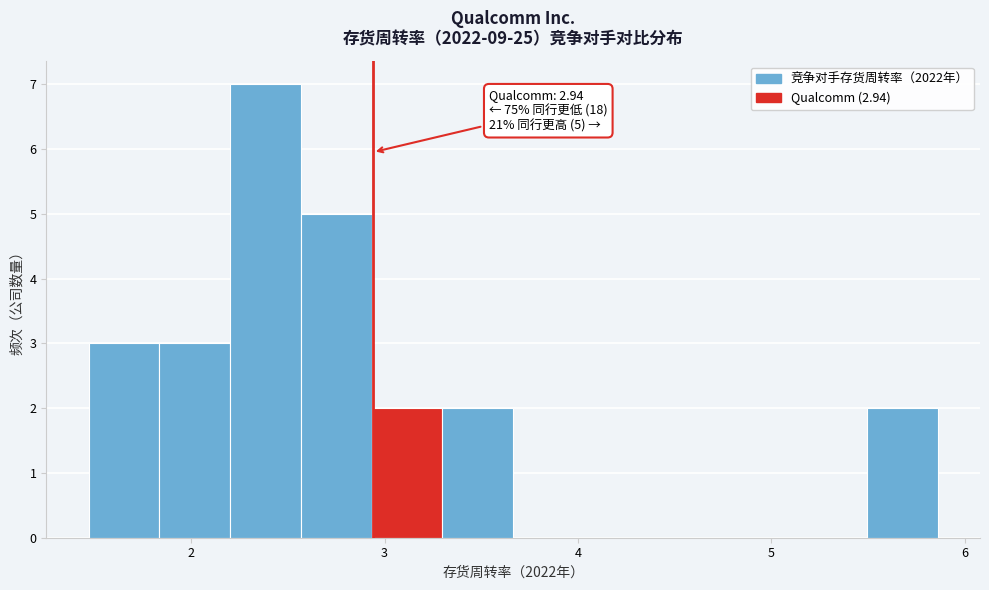

Read against the x-axis, roughly where is the centre of the tallest bar?

2.4